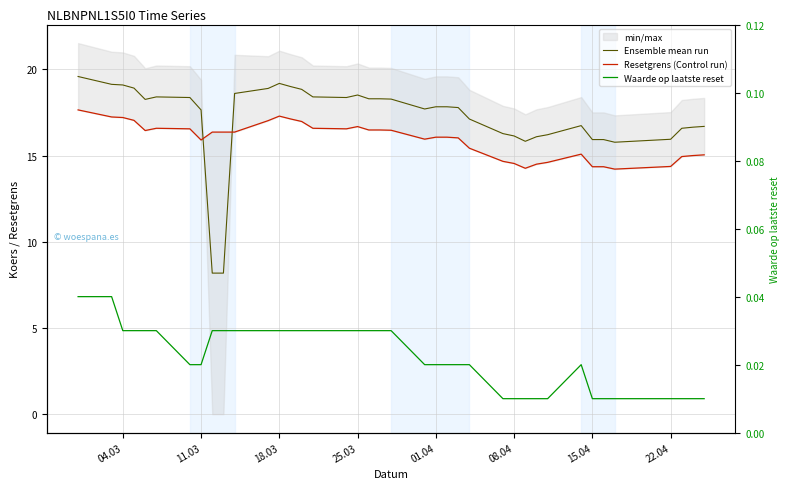

What are all the series names shown in the legend?

Ensemble mean run, Resetgrens (Control run), Waarde op laatste reset